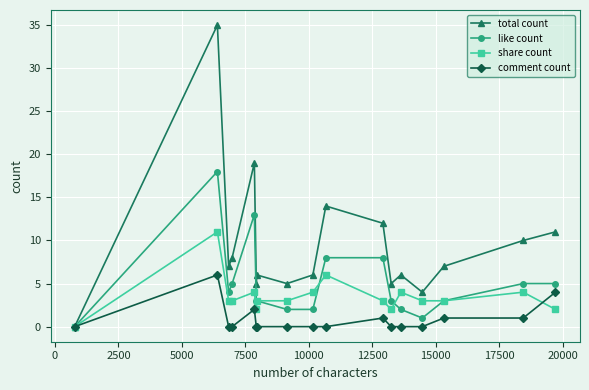

Which series has the largest total across all categories?

total count